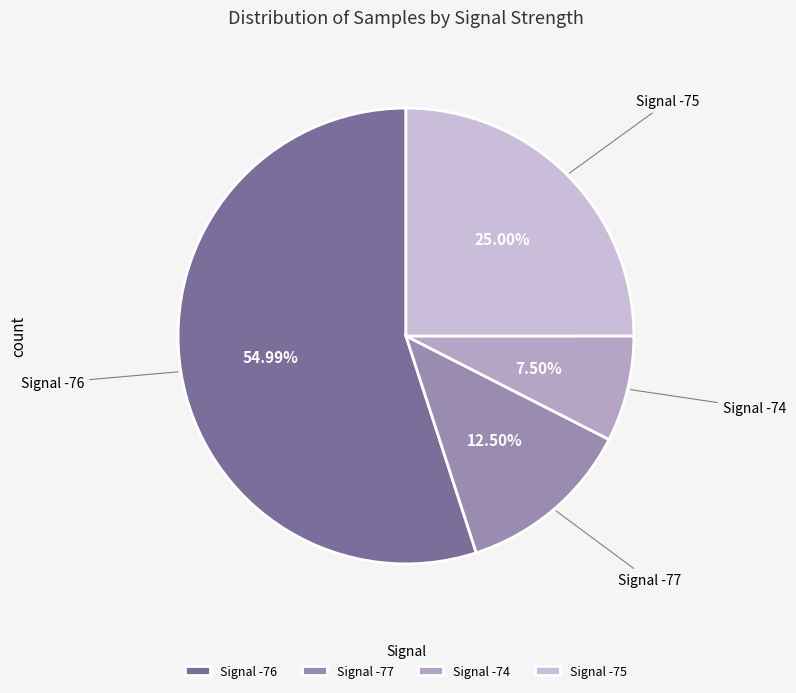

Which category has the biggest portion of the pie?

Signal -76